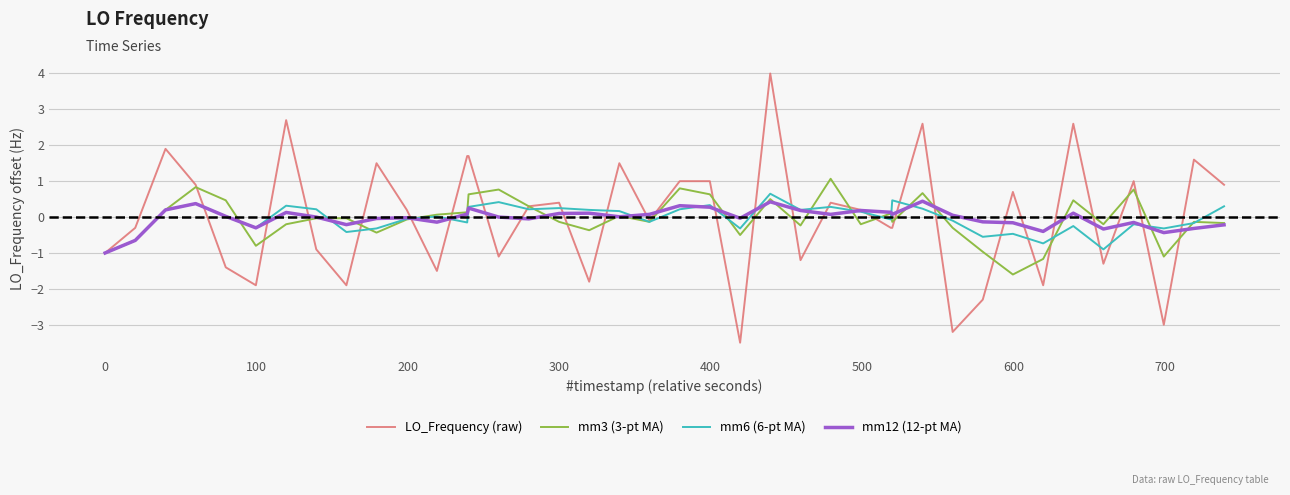

Which series has the widest spread of values?

LO_Frequency (raw)